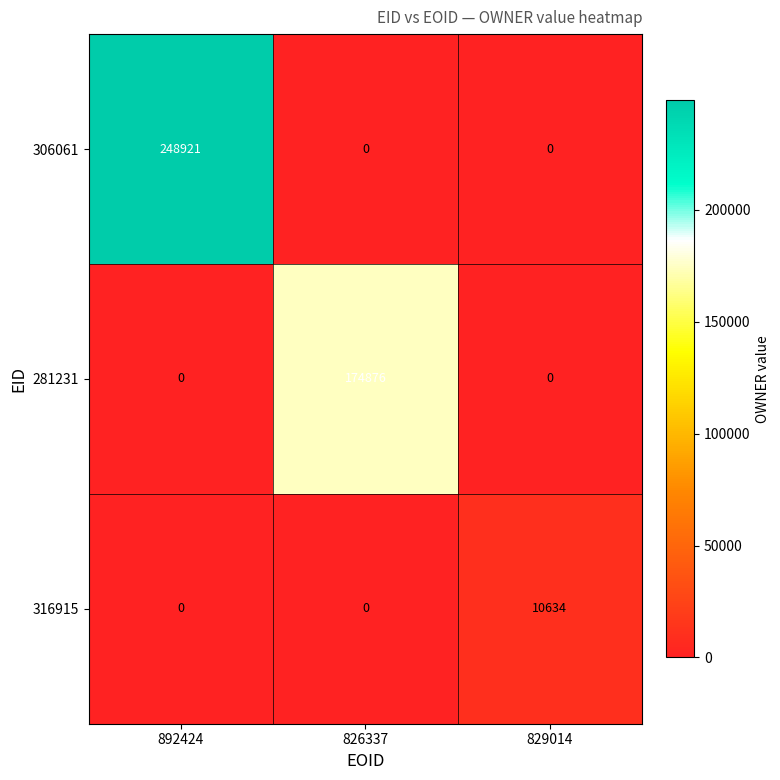

The 281231 series shows 0 at 892424. True or false?

True